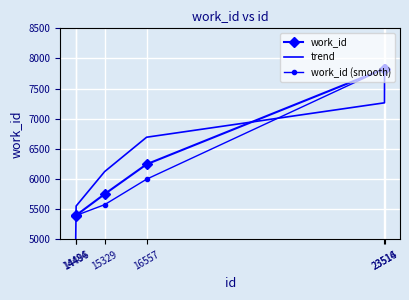

What is the maximum value for trend?

7835.2